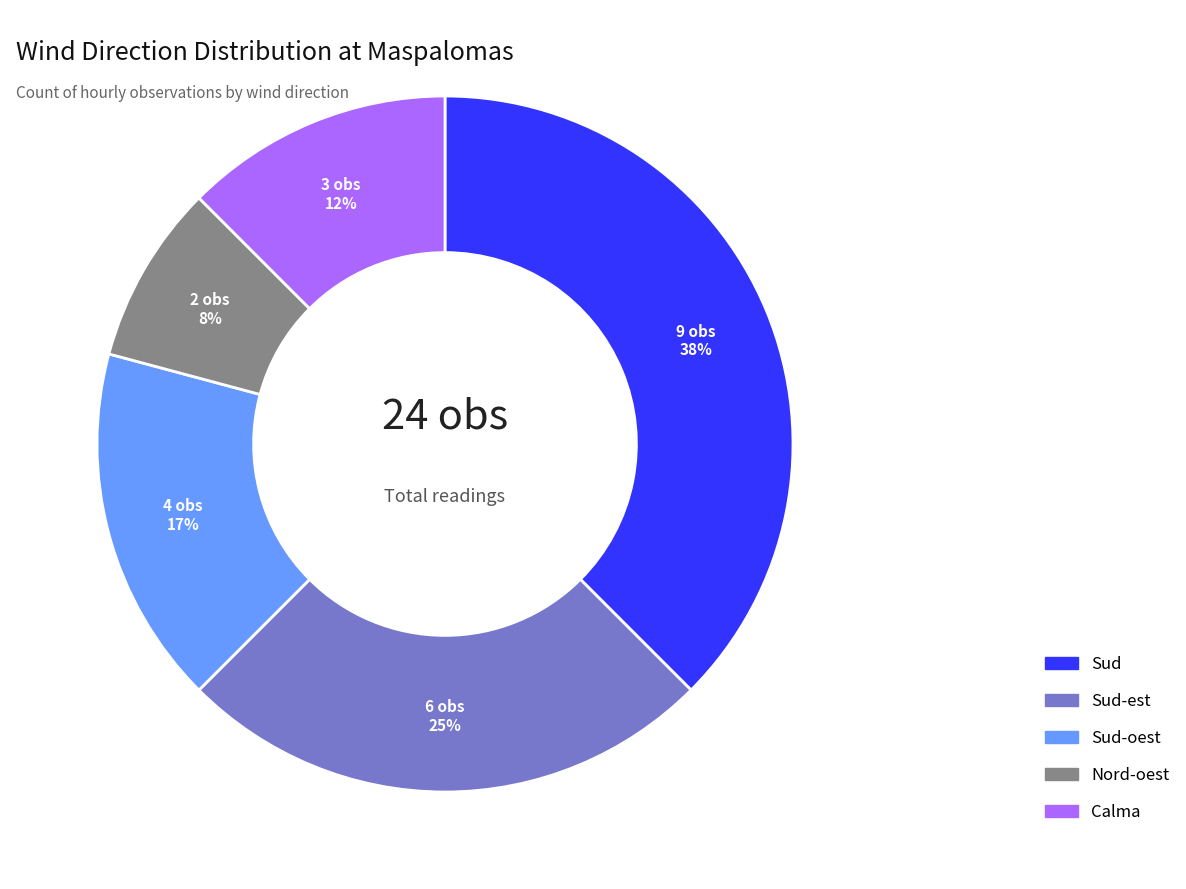

What is the smallest slice in the pie chart?

Nord-oest